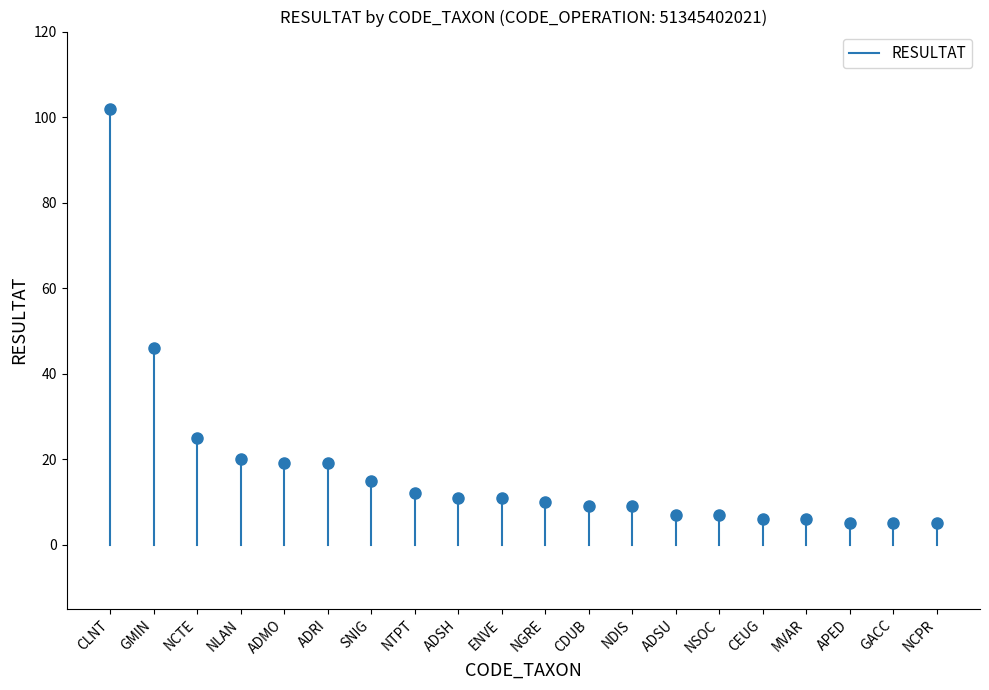

Rank the categories by value from highest to lowest.

CLNT, GMIN, NCTE, NLAN, ADMO, ADRI, SNIG, NTPT, ADSH, ENVE, NGRE, CDUB, NDIS, ADSU, NSOC, CEUG, MVAR, APED, GACC, NCPR